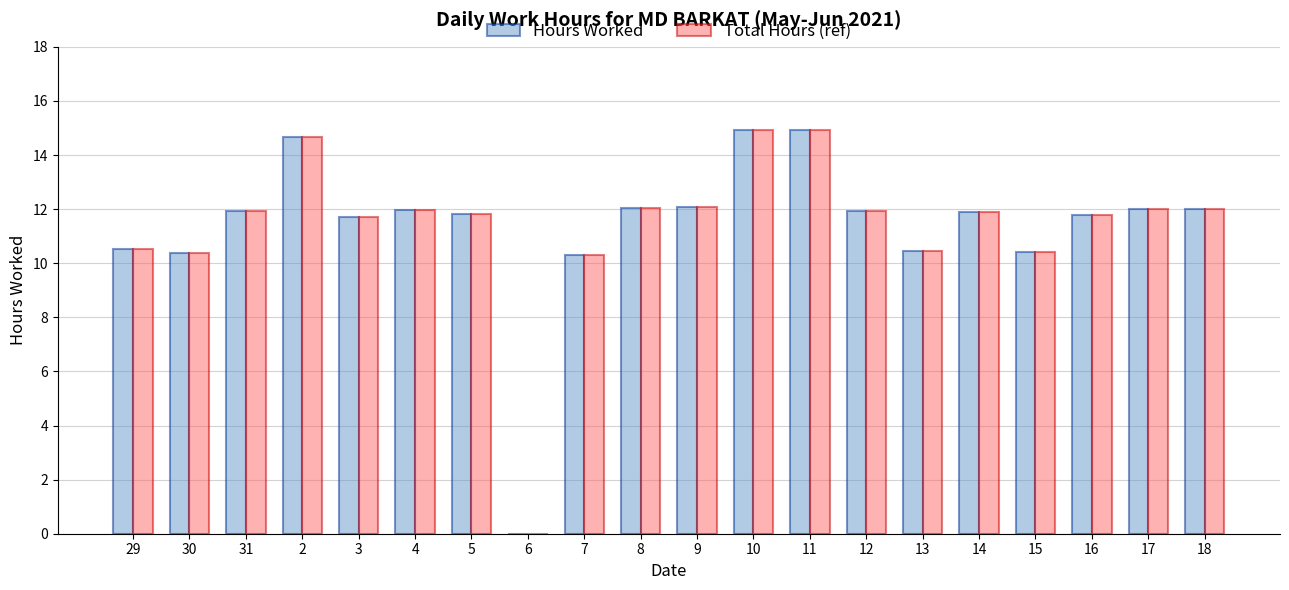

What is the sum of all Hours Worked values?

227.7